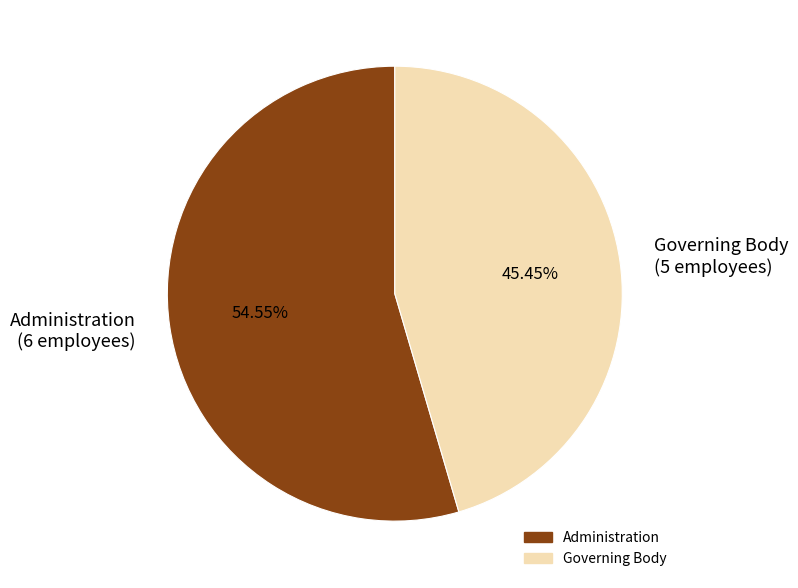

To the nearest percent, what percentage of the pie is Administration?

55%